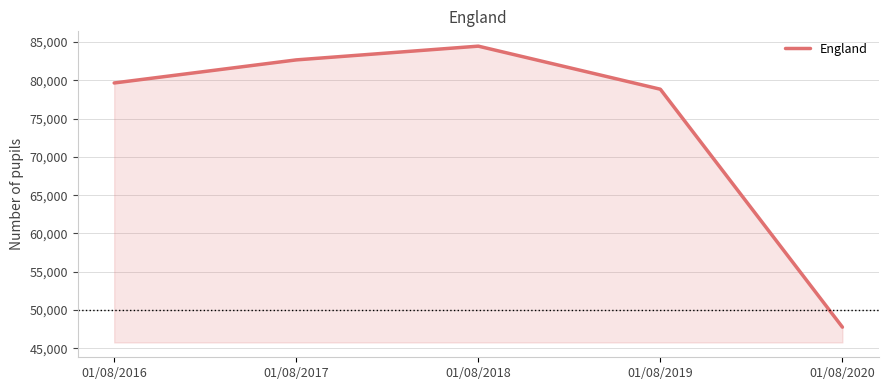

What is the minimum value shown in the chart?

47756